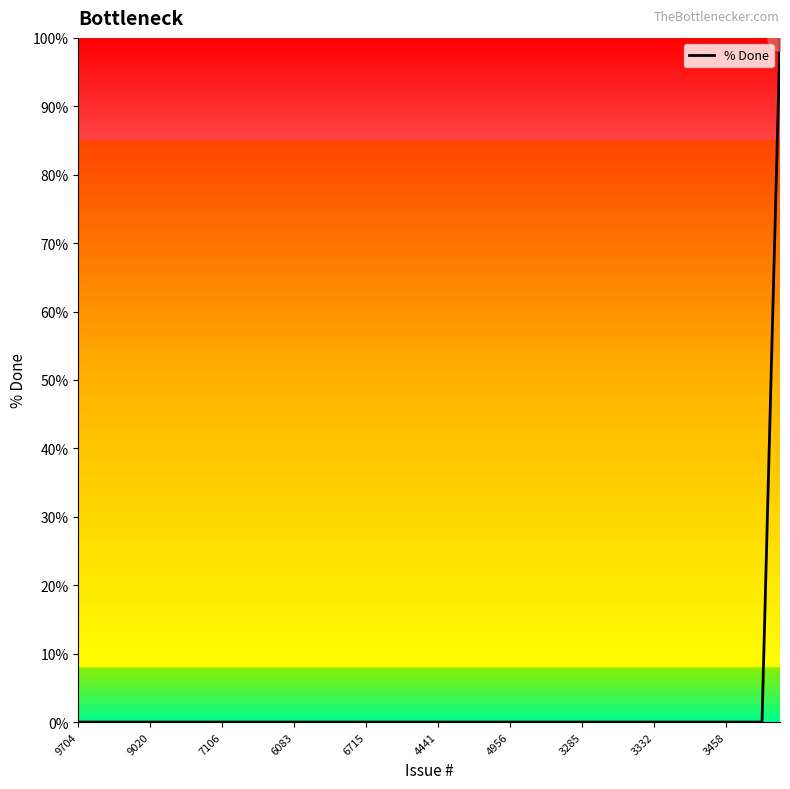

What is the difference between the maximum and minimum values?

100